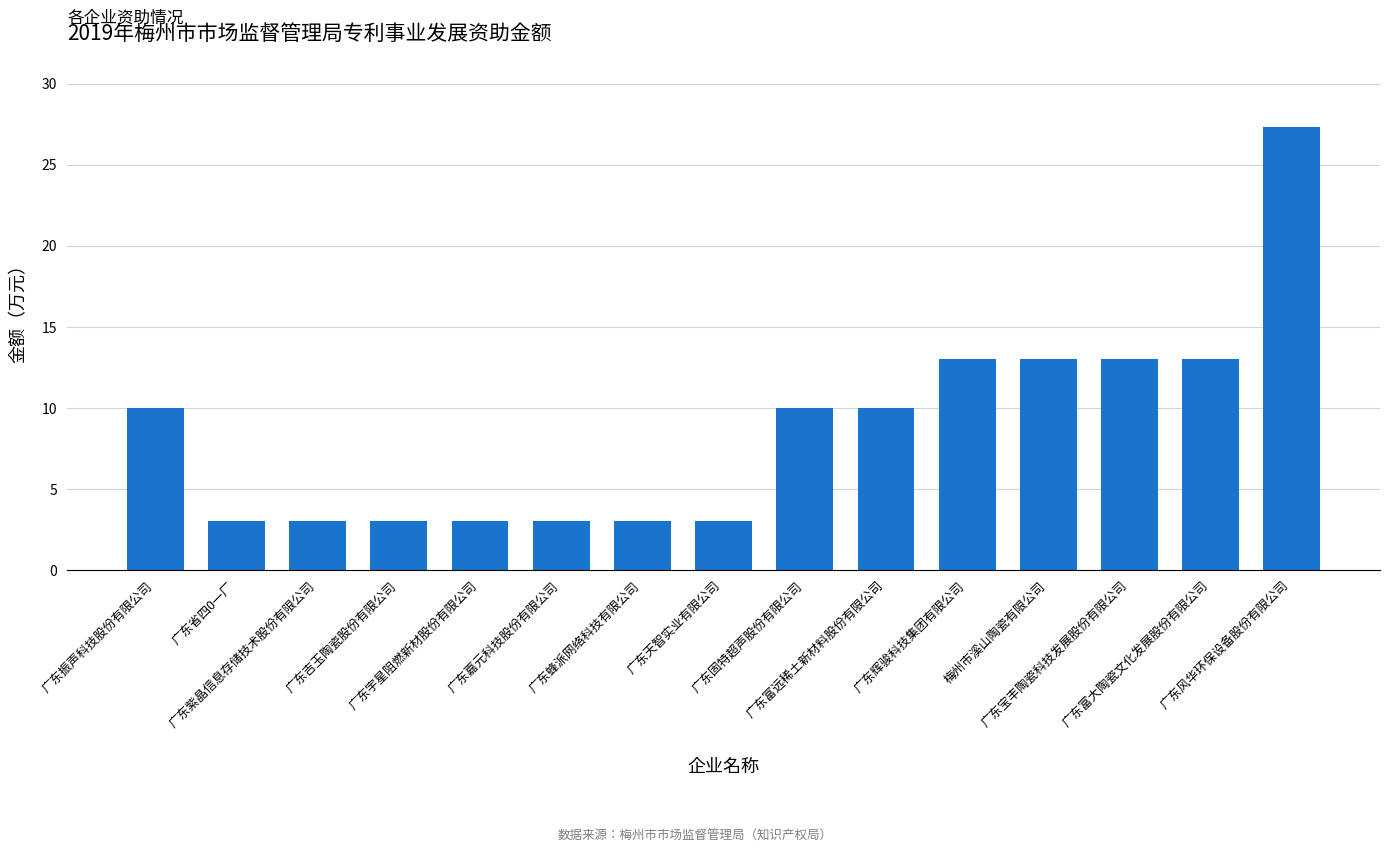

What is the maximum value shown in the chart?

27.3